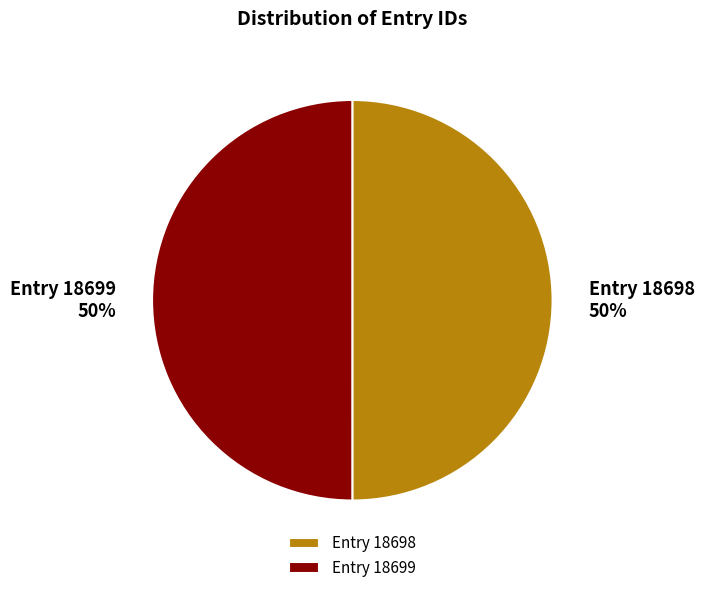

Do Entry 18699 and Entry 18698 together represent more than half of the pie?

Yes